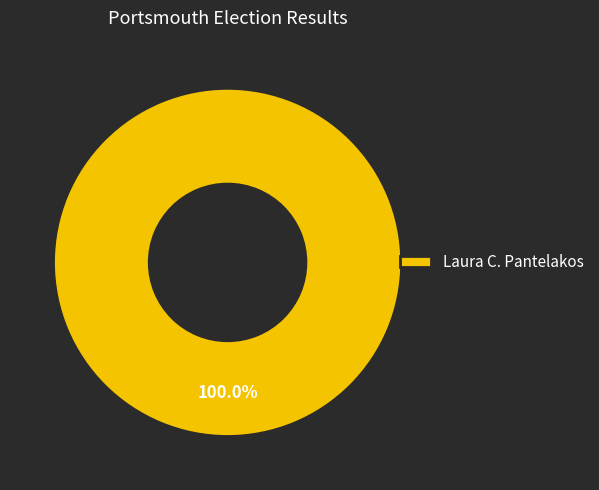

Does any single category account for the majority?

Yes